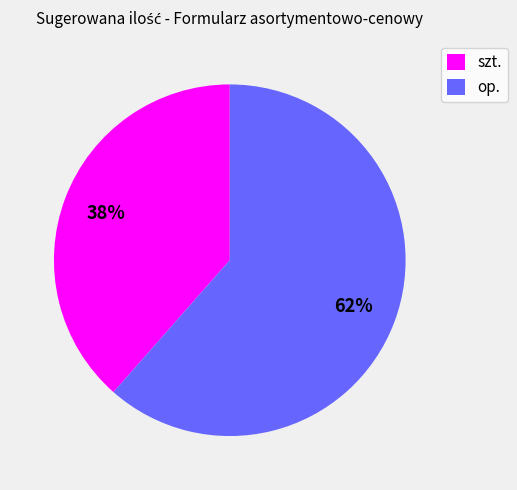

Is there a majority slice in this chart?

Yes